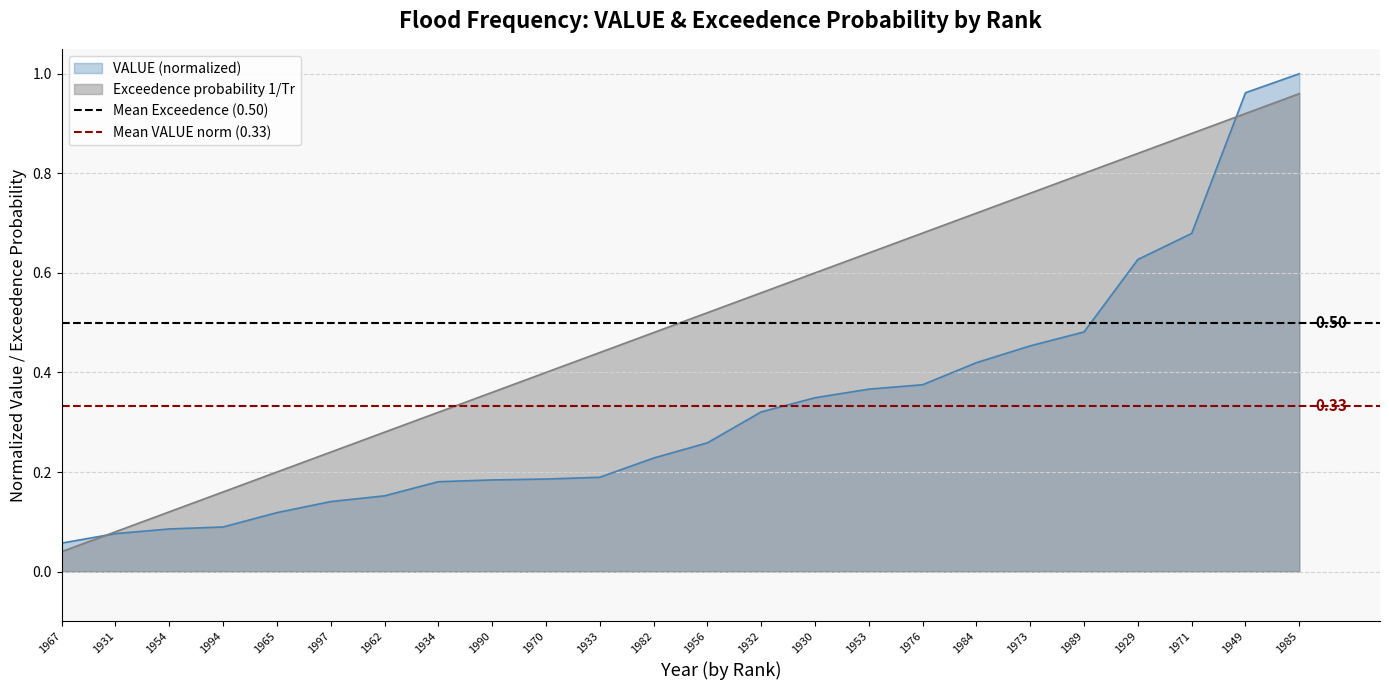

Is the value of Exceedence probability 1/Tr at 1949 greater than the value of VALUE (normalized) at 1932?

Yes